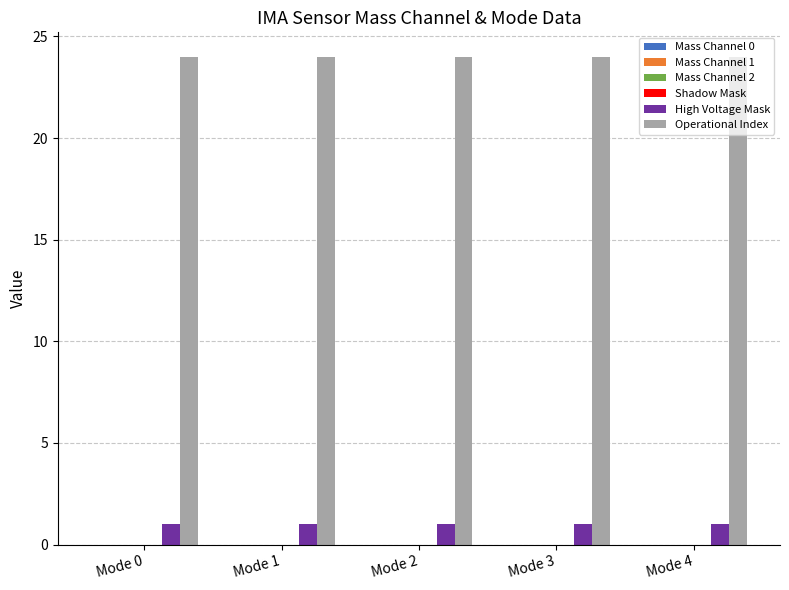

Which series has the largest total across all categories?

Operational Index